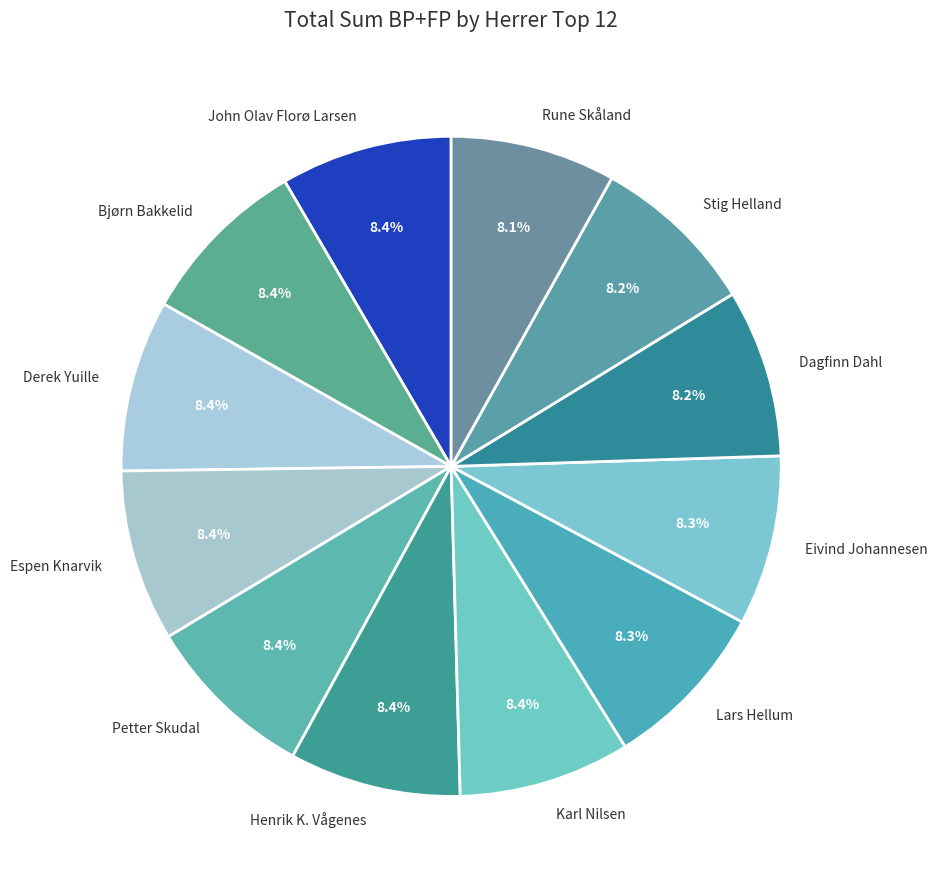

Does Espen Knarvik represent more than half of the total?

No